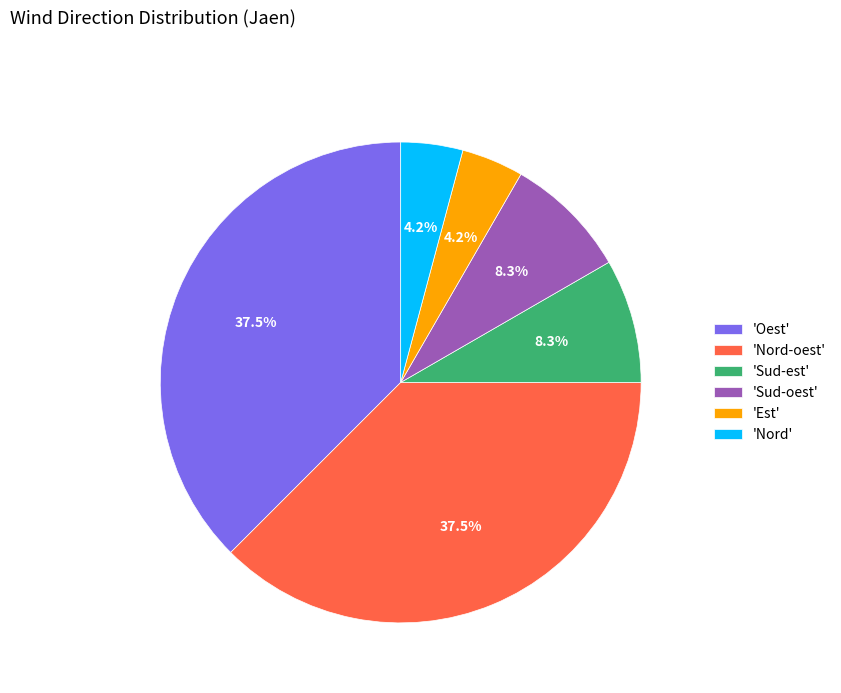

Does any single category account for the majority?

No